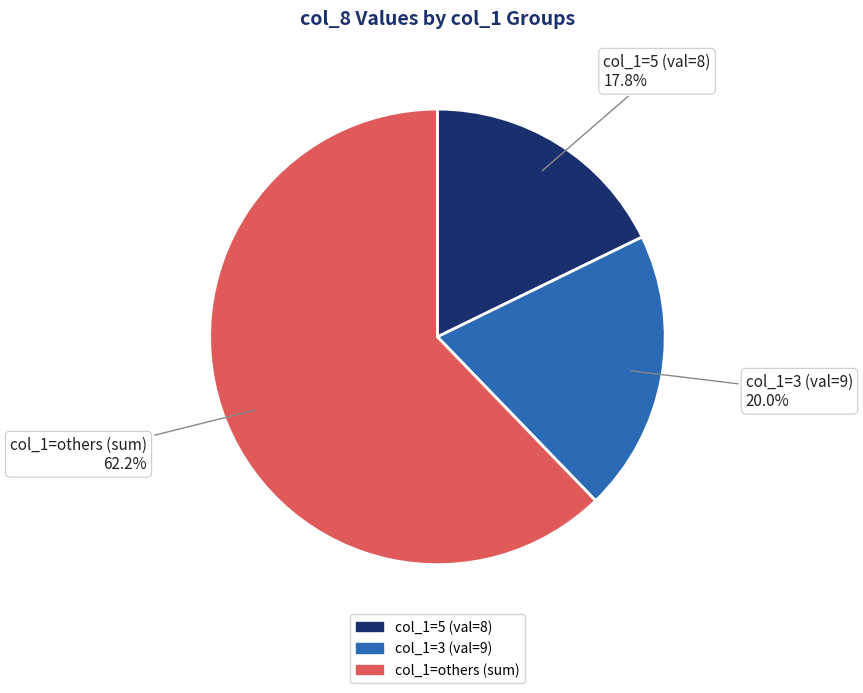

Which has a higher value, col_1=5 (val=8) or col_1=3 (val=9)?

col_1=3 (val=9)